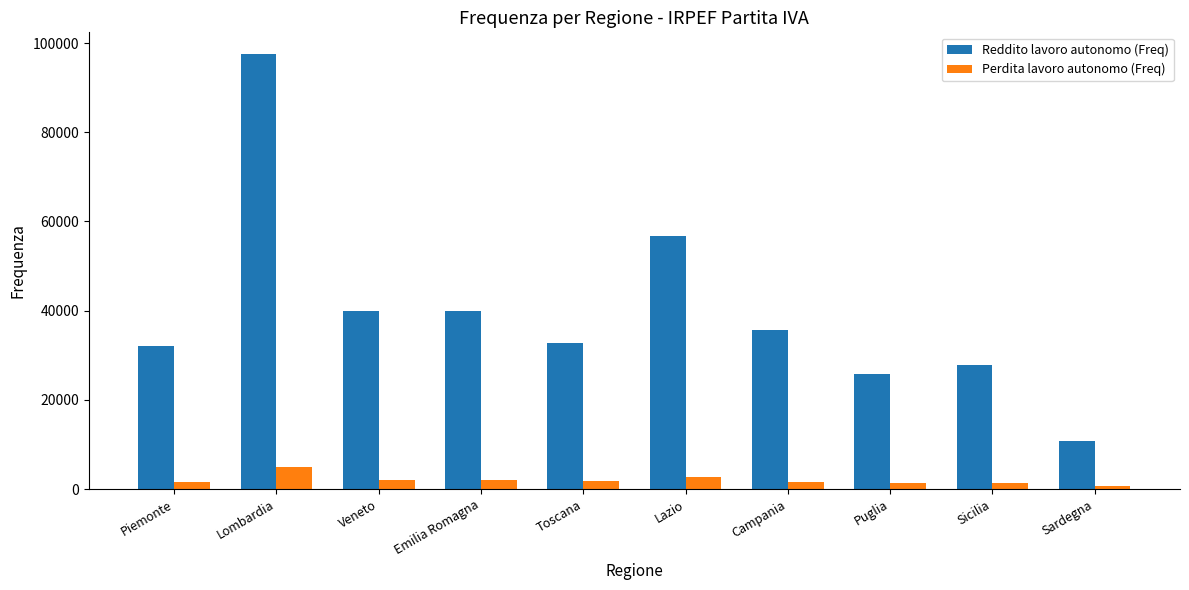

The Perdita lavoro autonomo (Freq) series shows 1632 at Campania. True or false?

True